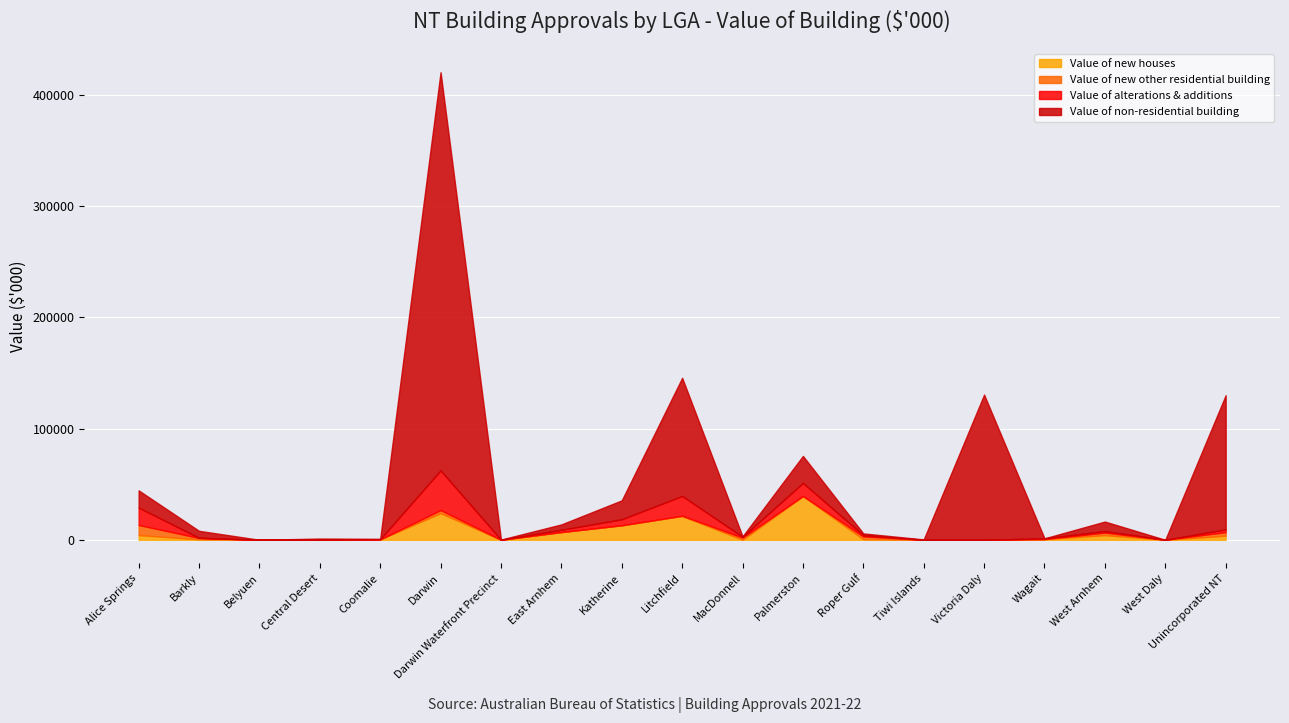

Which has a higher value, Belyuen or Unincorporated NT?

Unincorporated NT